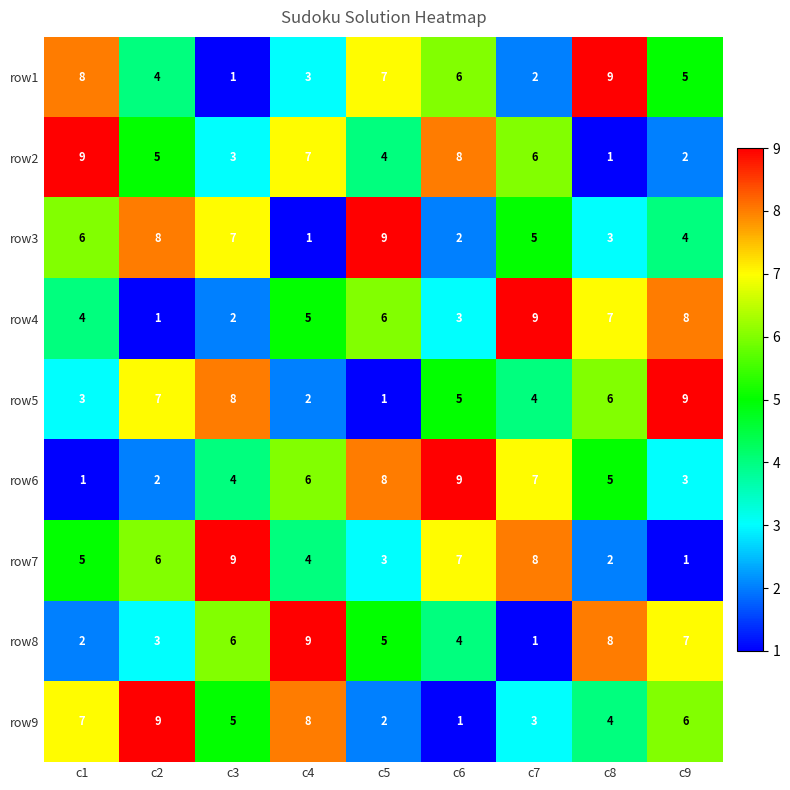

Which category has the lowest value in the row1 series?

c3